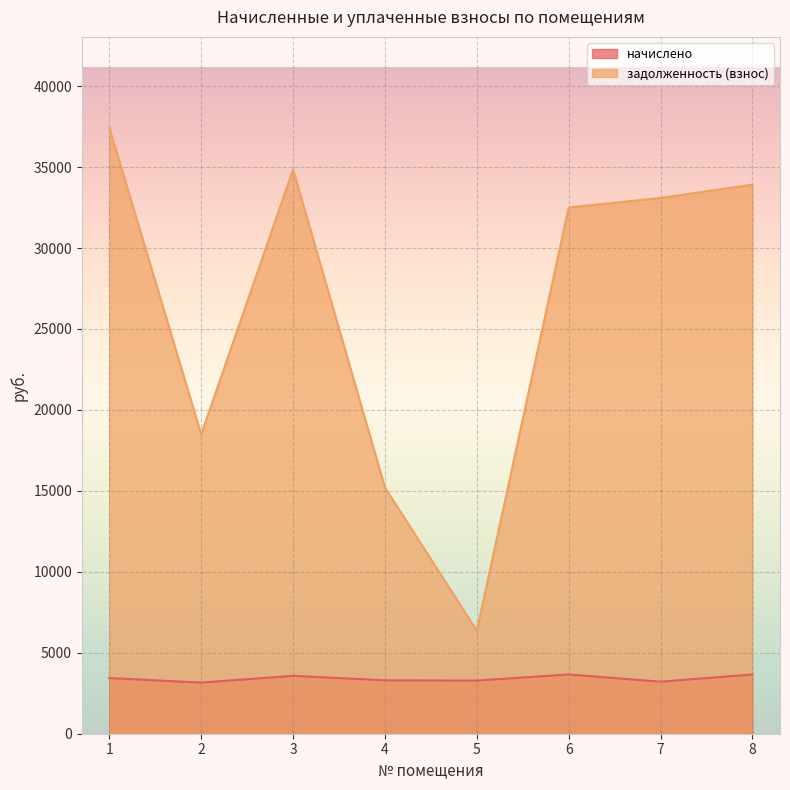

Which category has the lowest value in the задолженность (взнос) series?

5